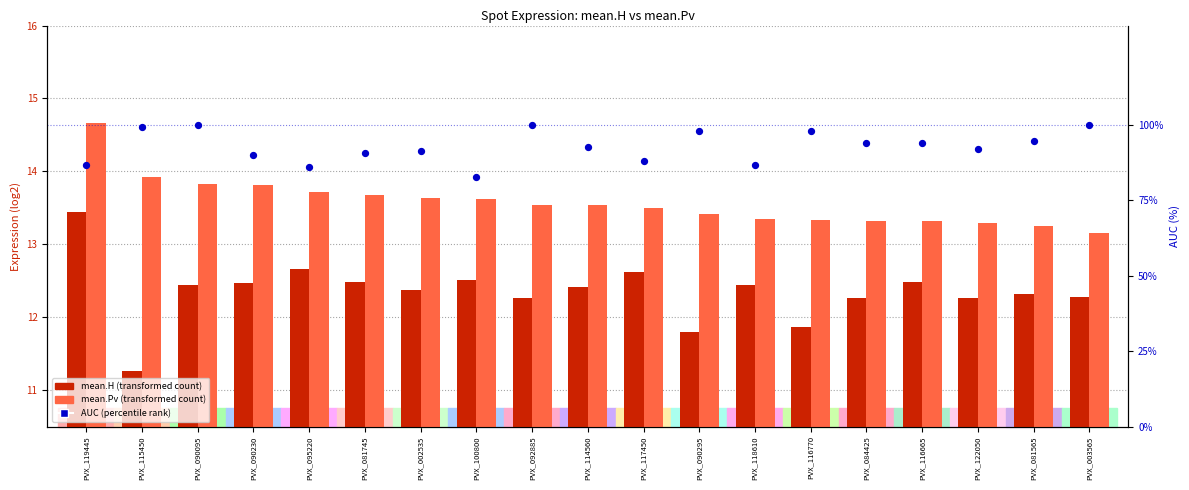

At how many categories does at least one series exceed 86?

17